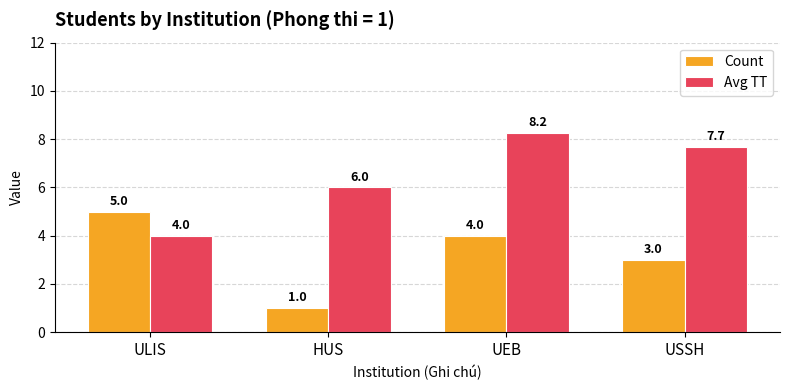

How many values in the Count series are below 4?

2